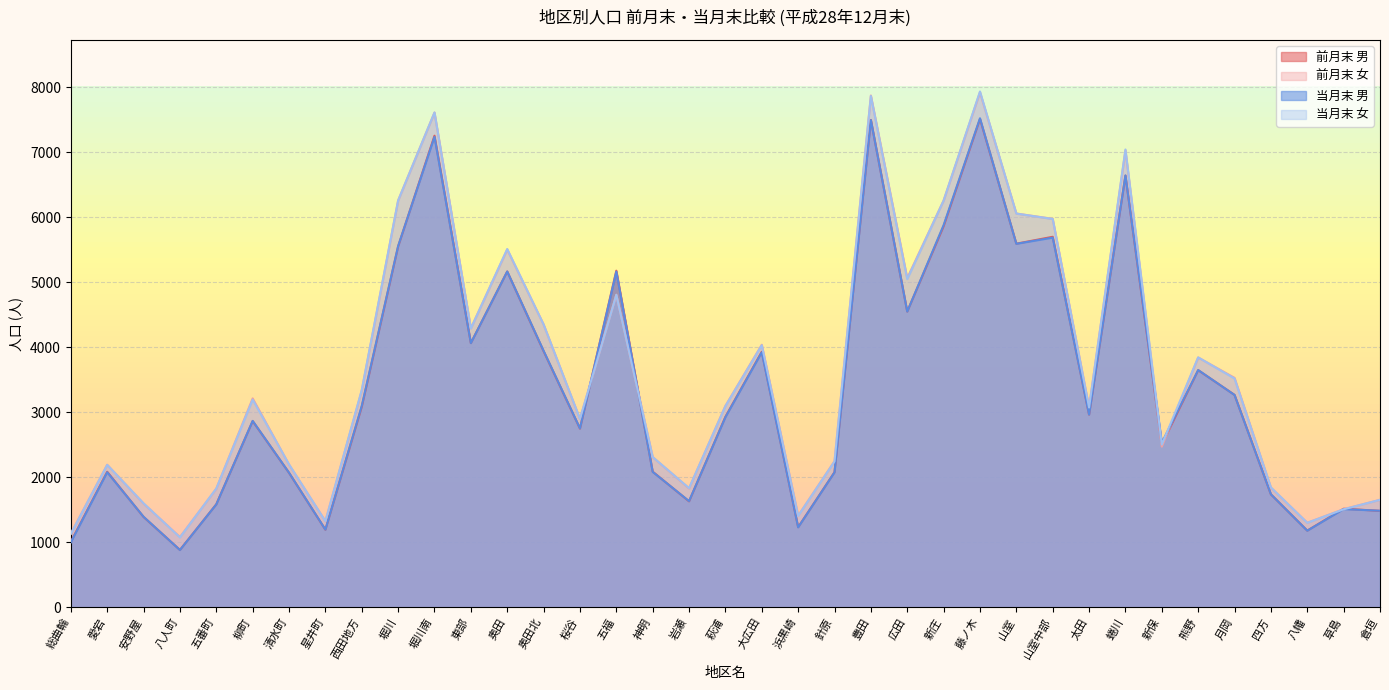

What is the smallest value displayed?

879